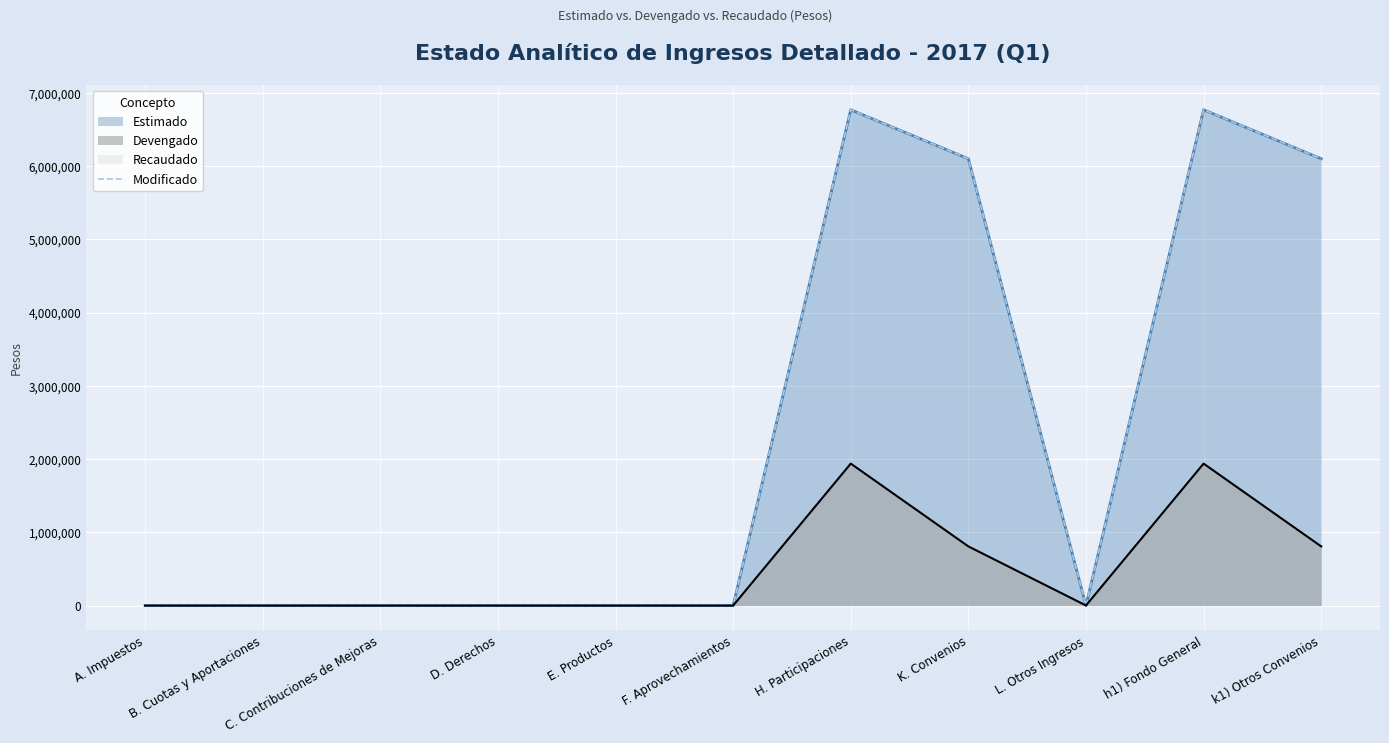

True or false: the data shows 0 at C. Contribuciones de Mejoras.

True